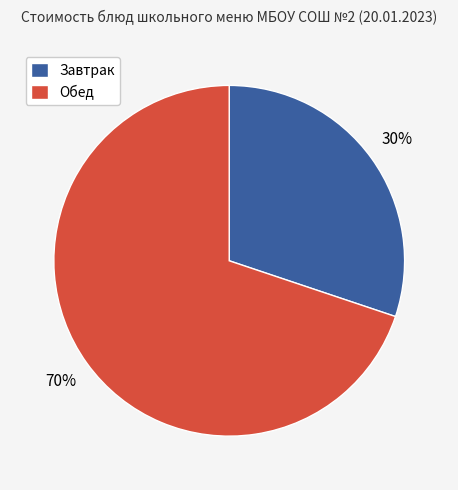

Combined, do Завтрак and Обед account for over 50%?

Yes